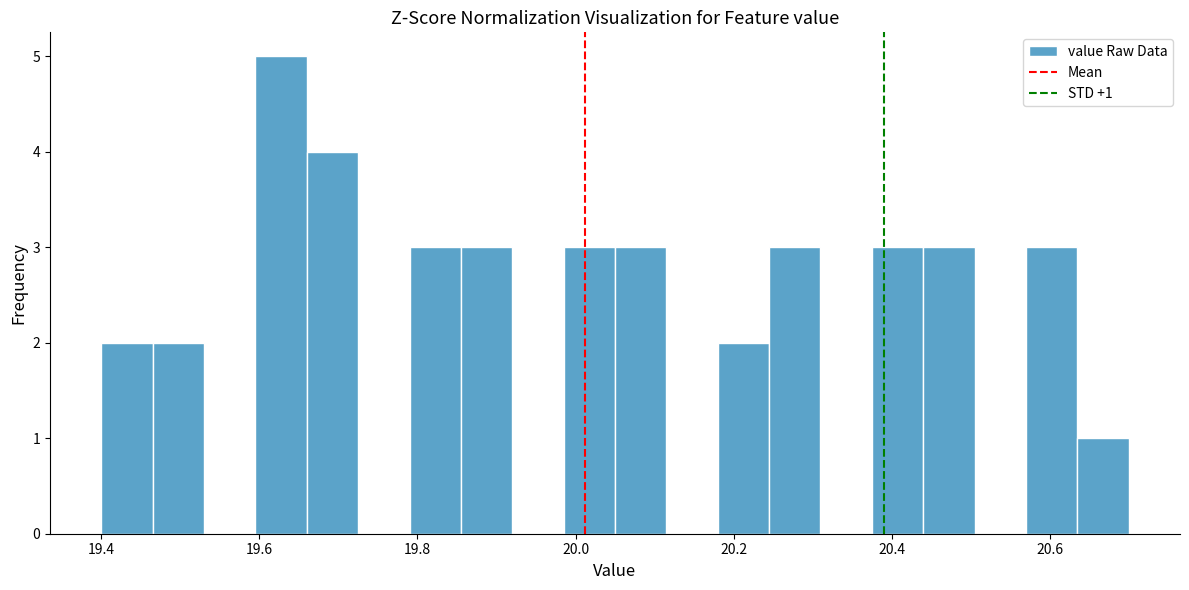

Around what value on the x-axis is the tallest bar? Give the approximate position of its centre, as read against the axis.

19.62